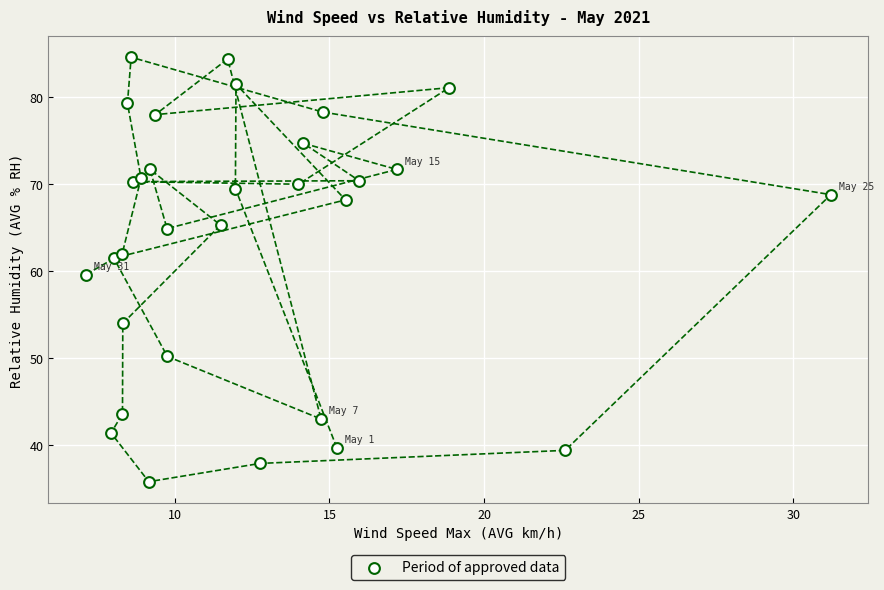

What is the range of X values (max minus min)?

24.1